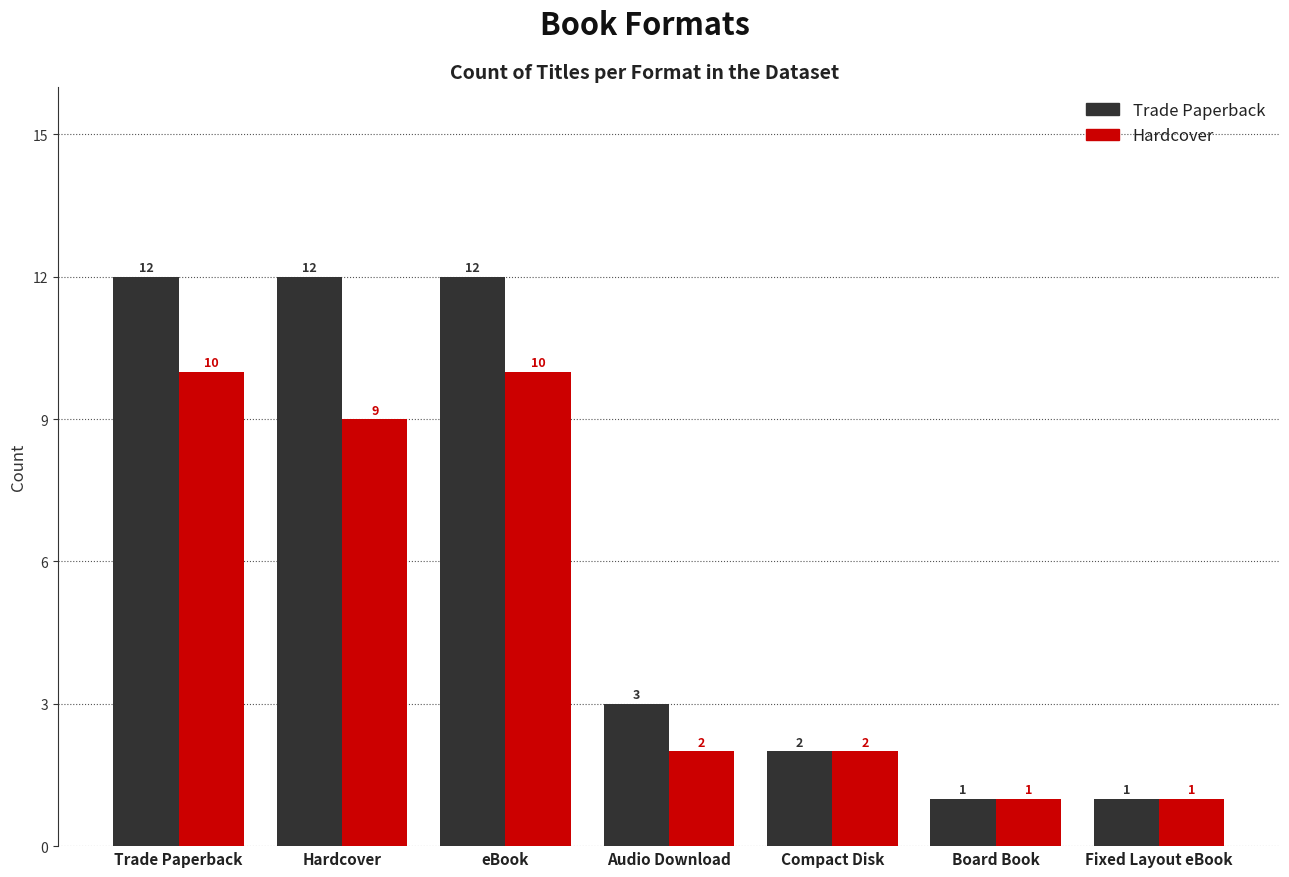

Is it true that Hardcover equals 1 at Board Book?

True